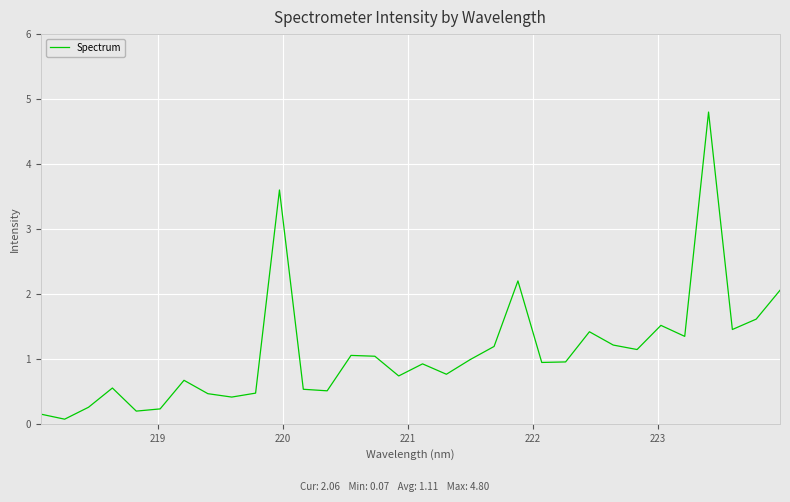

What is the greatest value displayed?

4.8